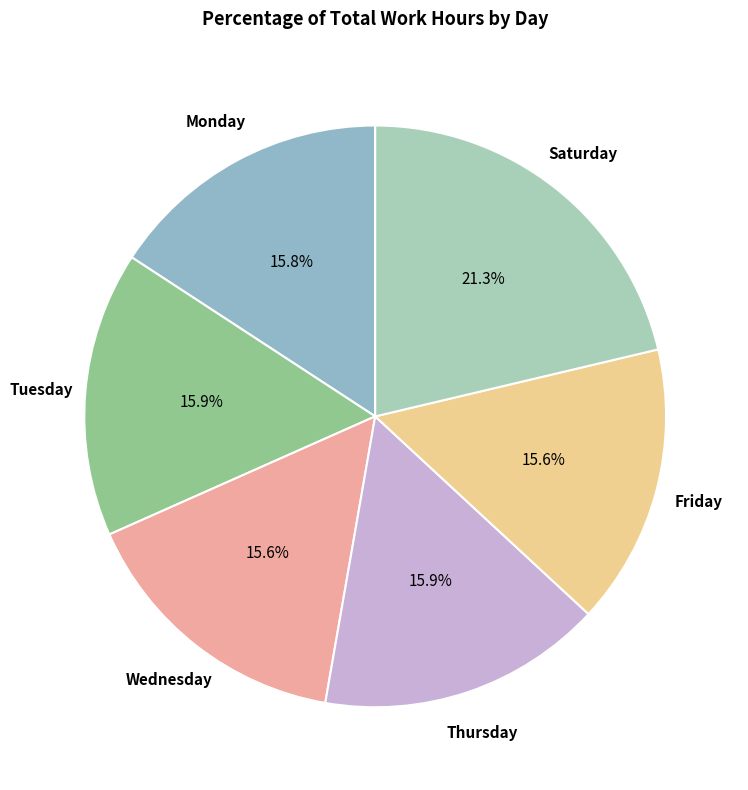

How many slices are in this pie chart?

6